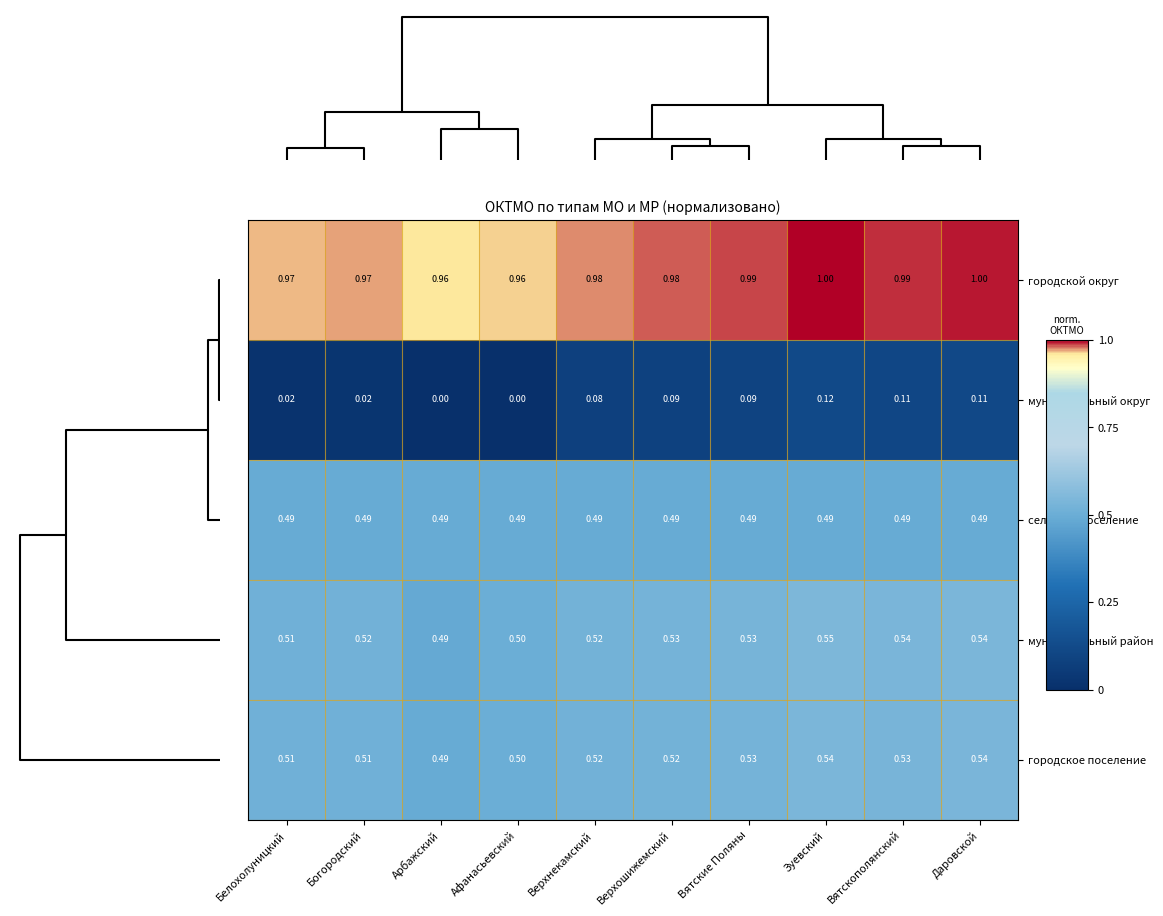

Which series has the widest spread of values?

муниципальный округ